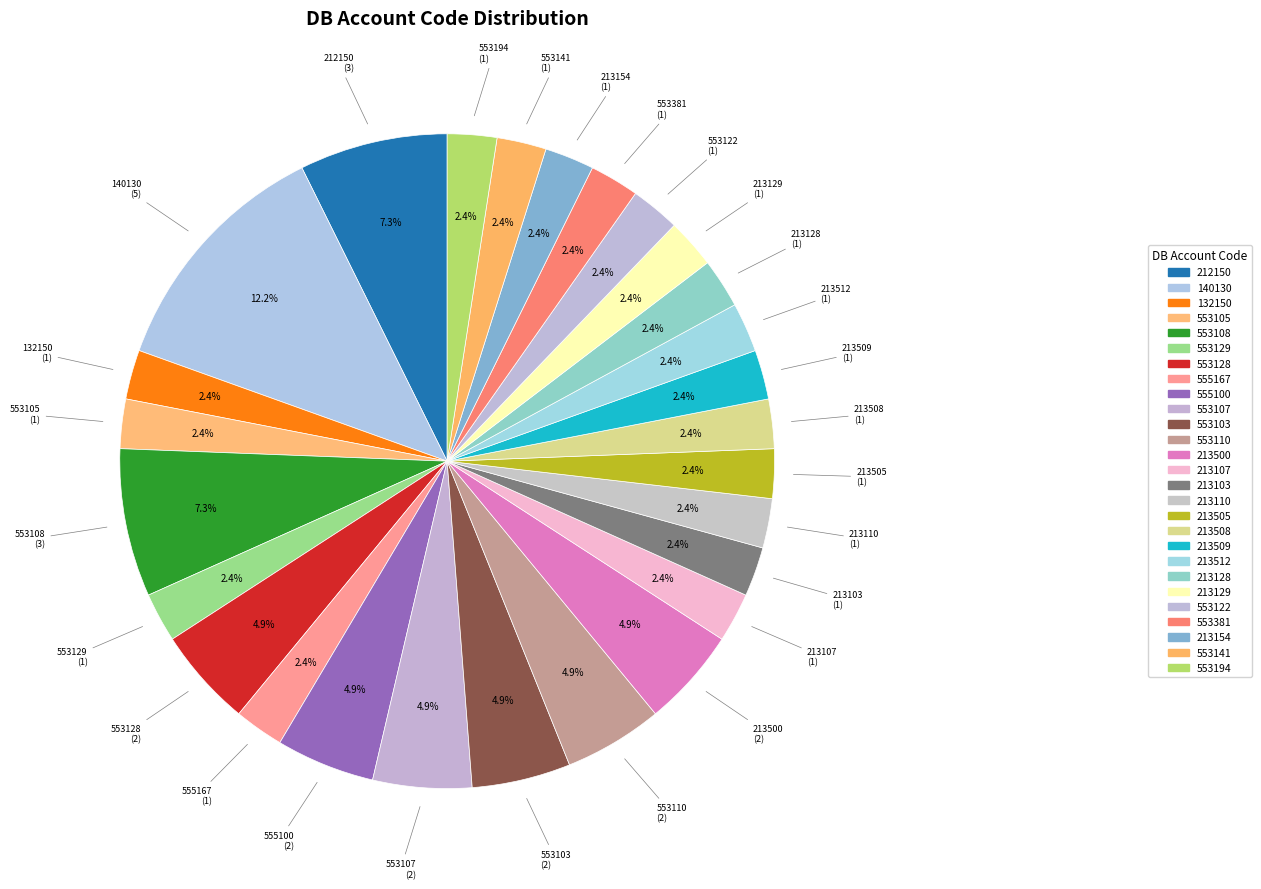

Count the number of slices in the pie.

27